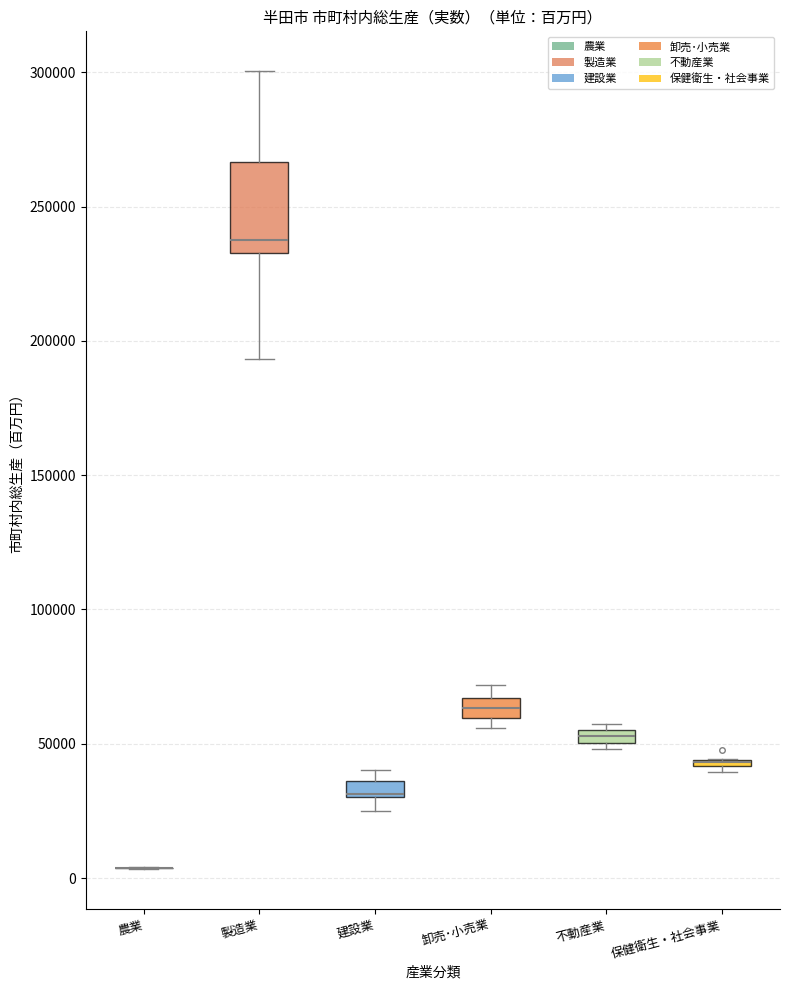

Comparing the boxes themselves (not the whiskers), which one is the tallest?

製造業